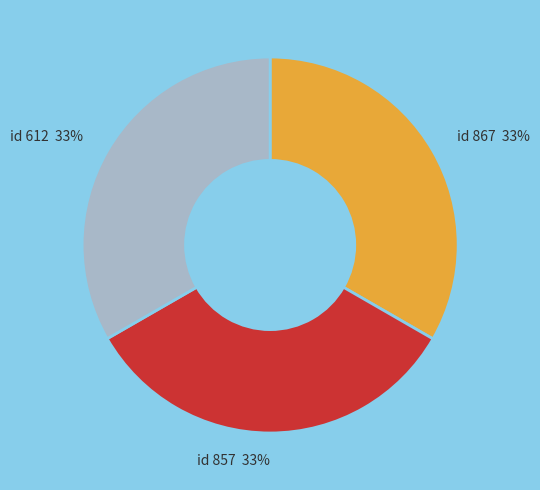

Does any single category account for the majority?

No